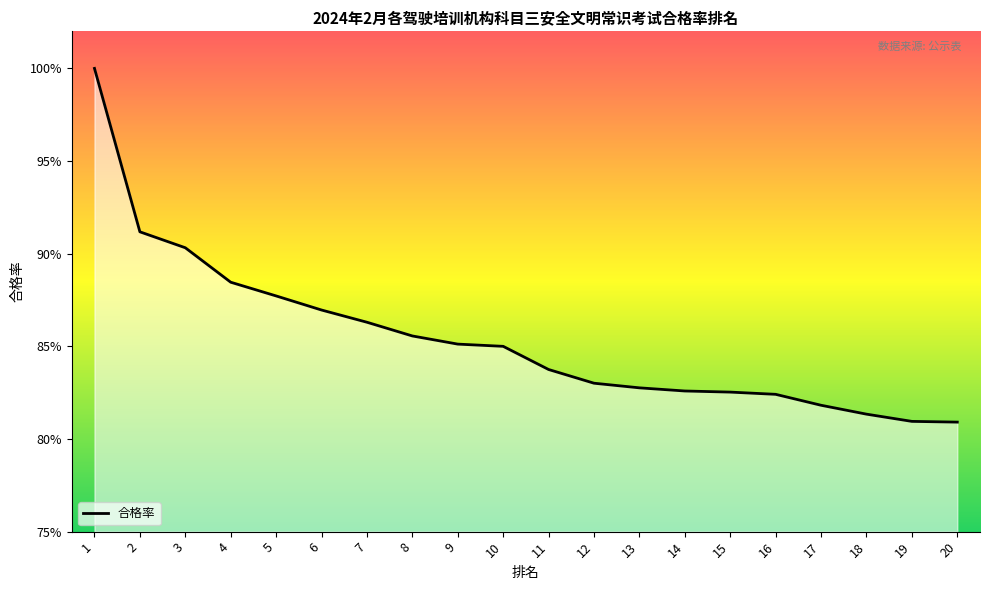

What is the average value?

0.9